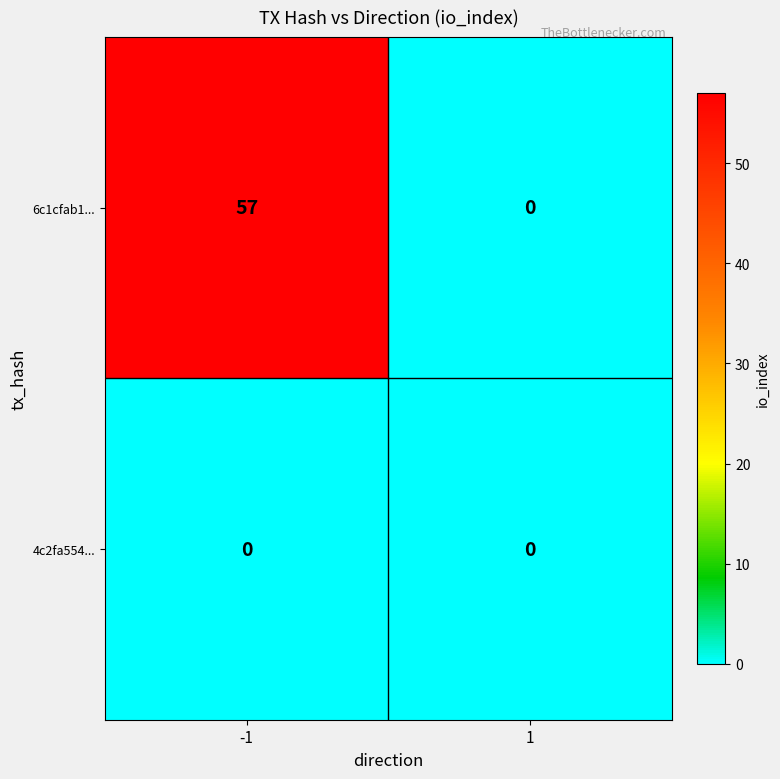

What is the sum of all 6c1cfab1... values?

57